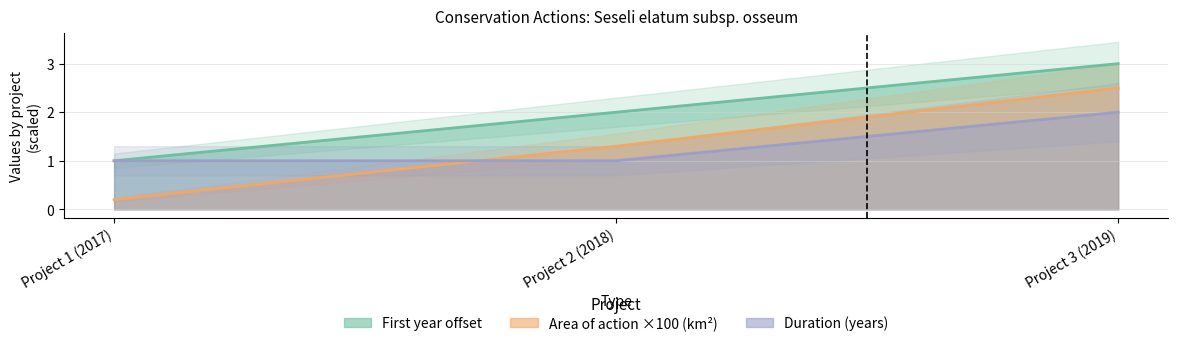

Where is Area of action (km2) nearest to the value 1?

Project 2 (2018)